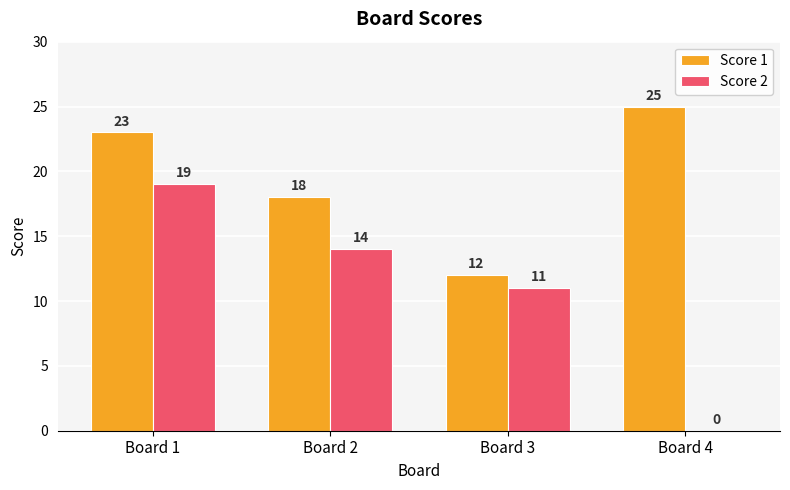

What value does the Score 1 series have at Board 1, to the nearest 10?

20